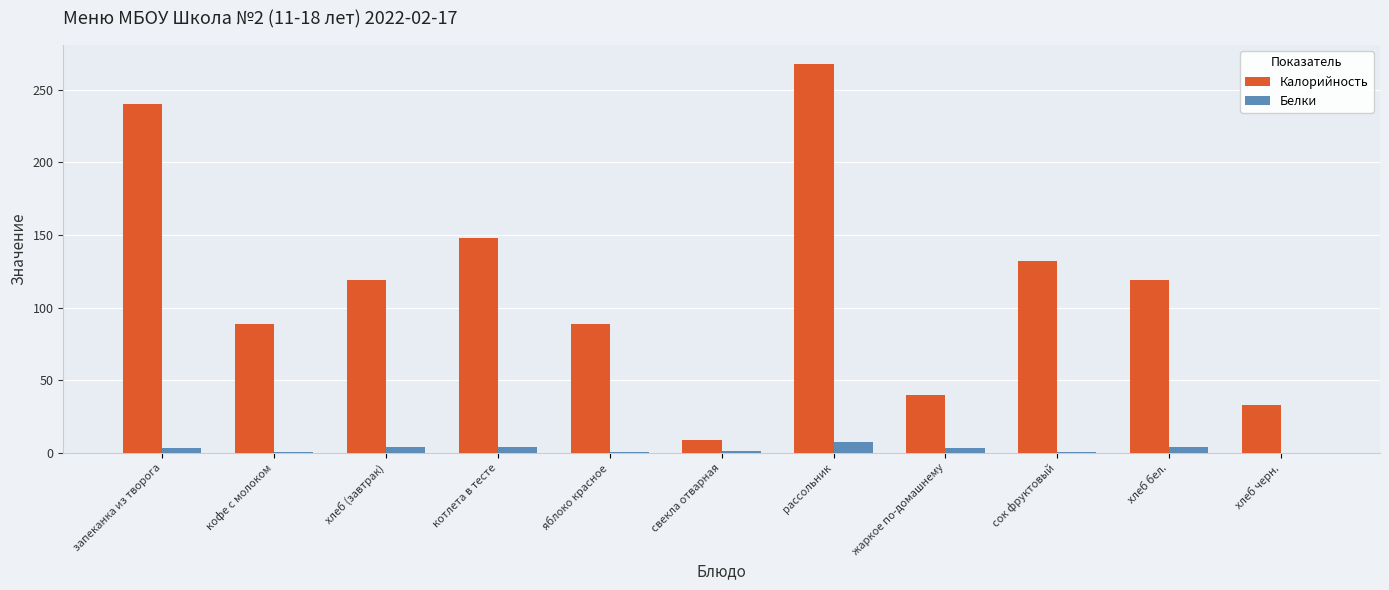

Read the Калорийность value at свекла отварная.

8.7